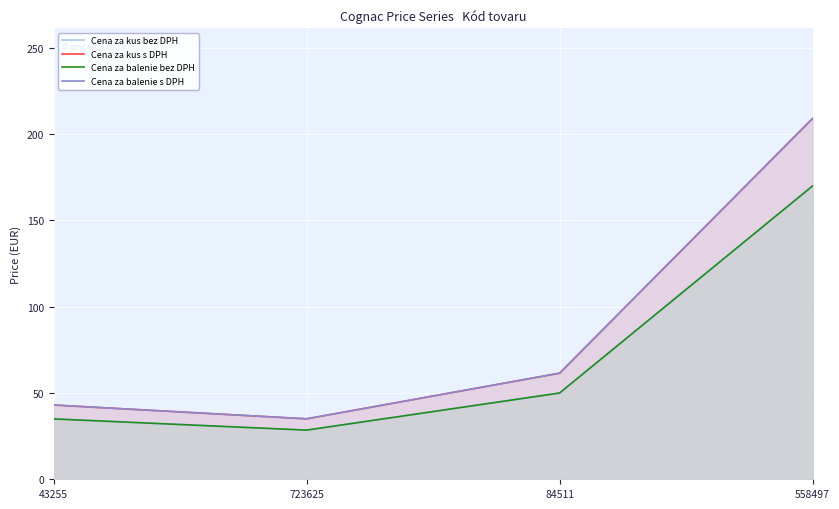

True or false: Cena za balenie bez DPH and Cena za kus s DPH cross at least once.

False